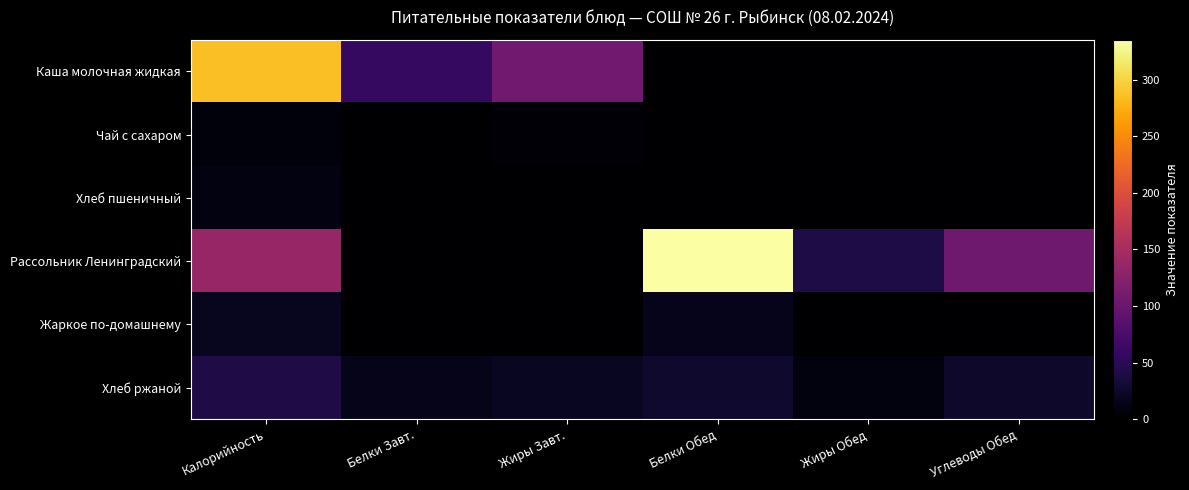

What is the greatest value displayed?

335.3